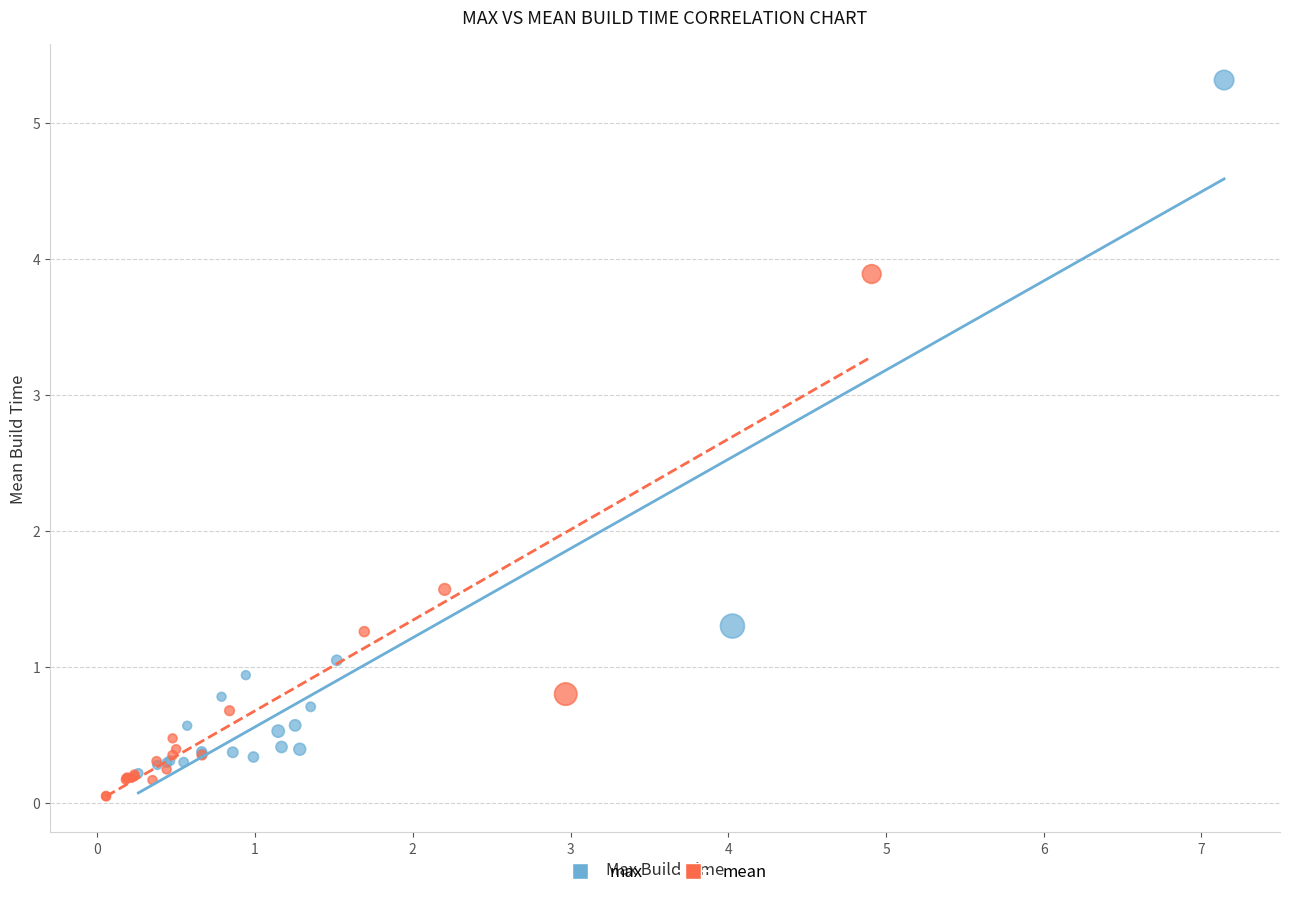

What are all the series names shown in the legend?

max, mean